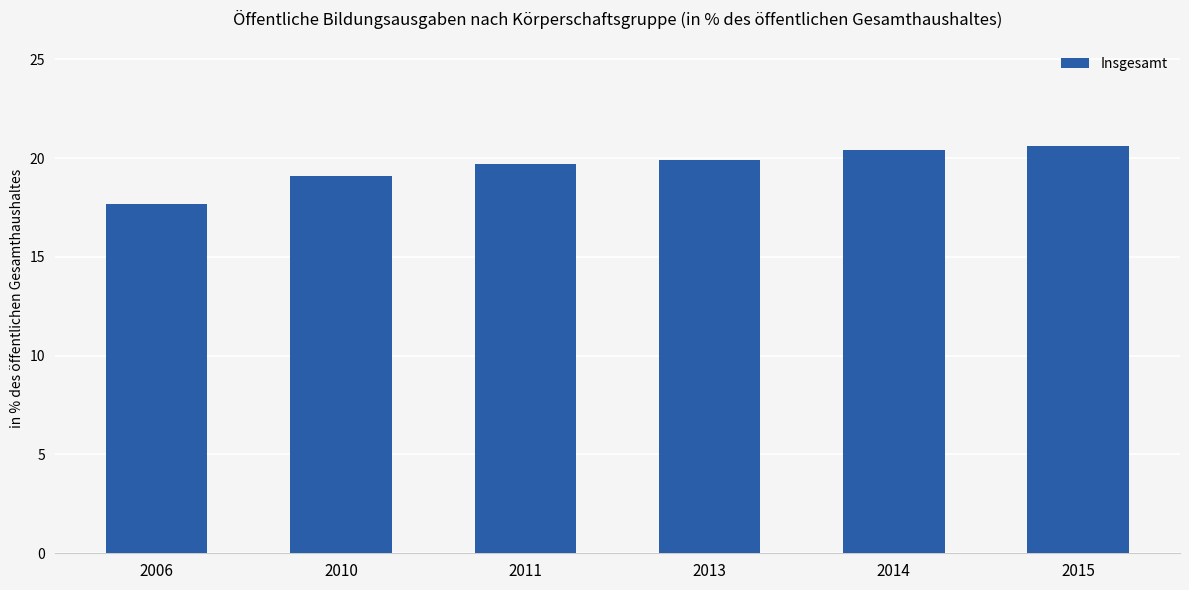

True or false: the data shows 7.4 at 2011.

False